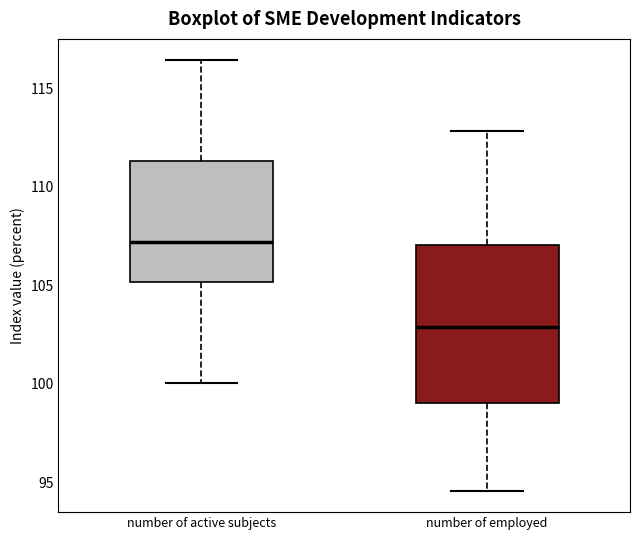

Which box's median line is the lowest?

number of employed